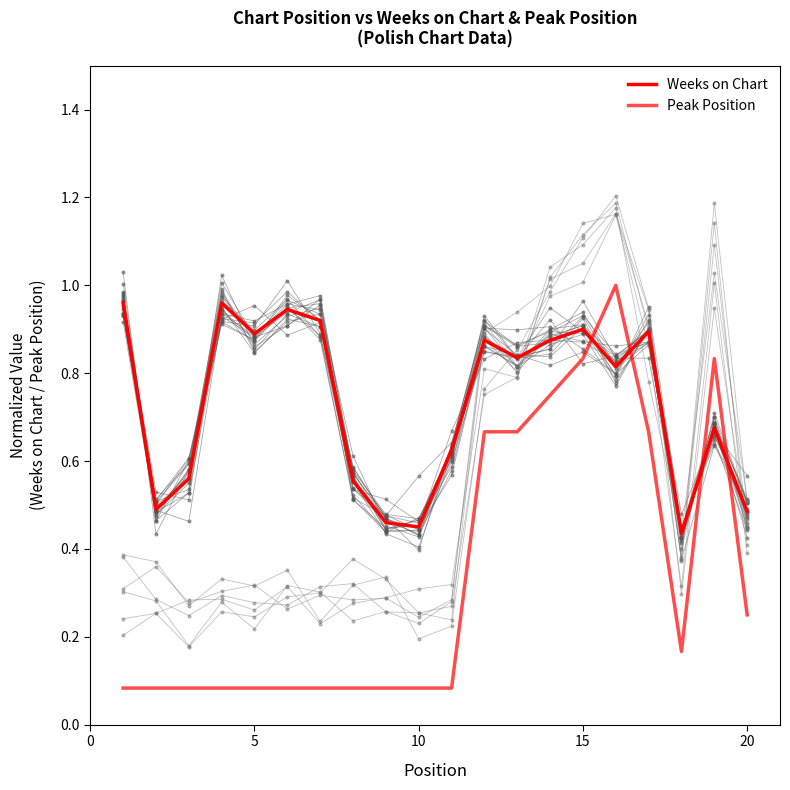

Which series has the largest total across all categories?

Weeks on Chart